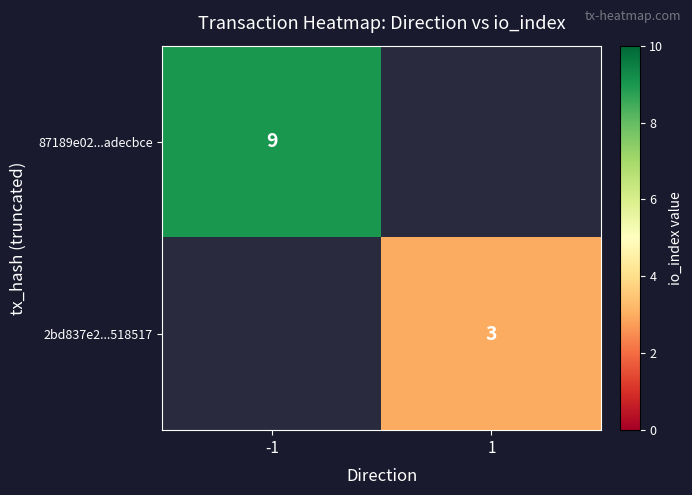

The 2bd837e2...518517 series shows 2 at 1. True or false?

False